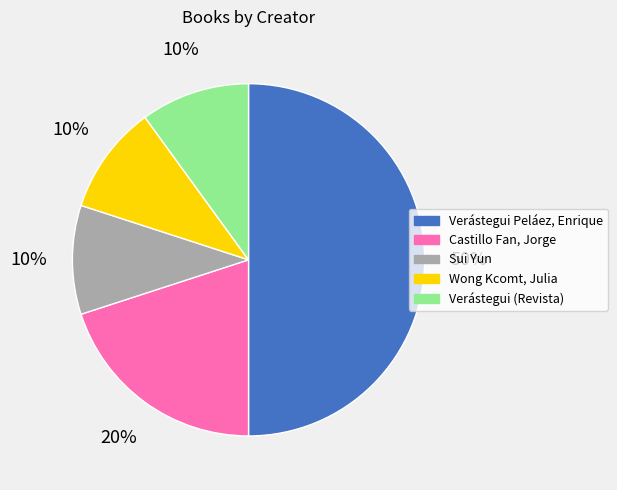

To the nearest percent, what percentage of the pie is Verástegui (Revista)?

10%